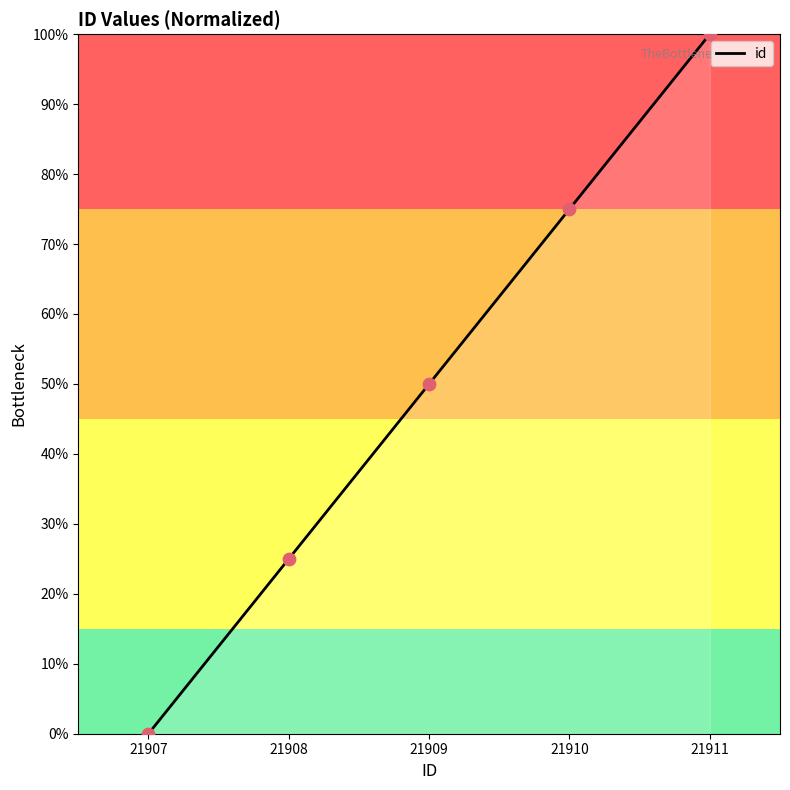

What is the change in value from 21907 to 21908?

+25